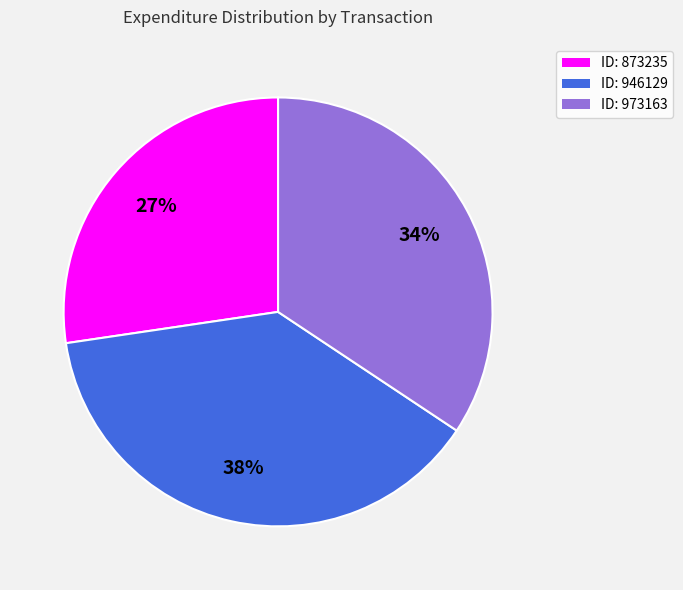

The ID: 946129 slice represents 38% of the pie. True or false?

True